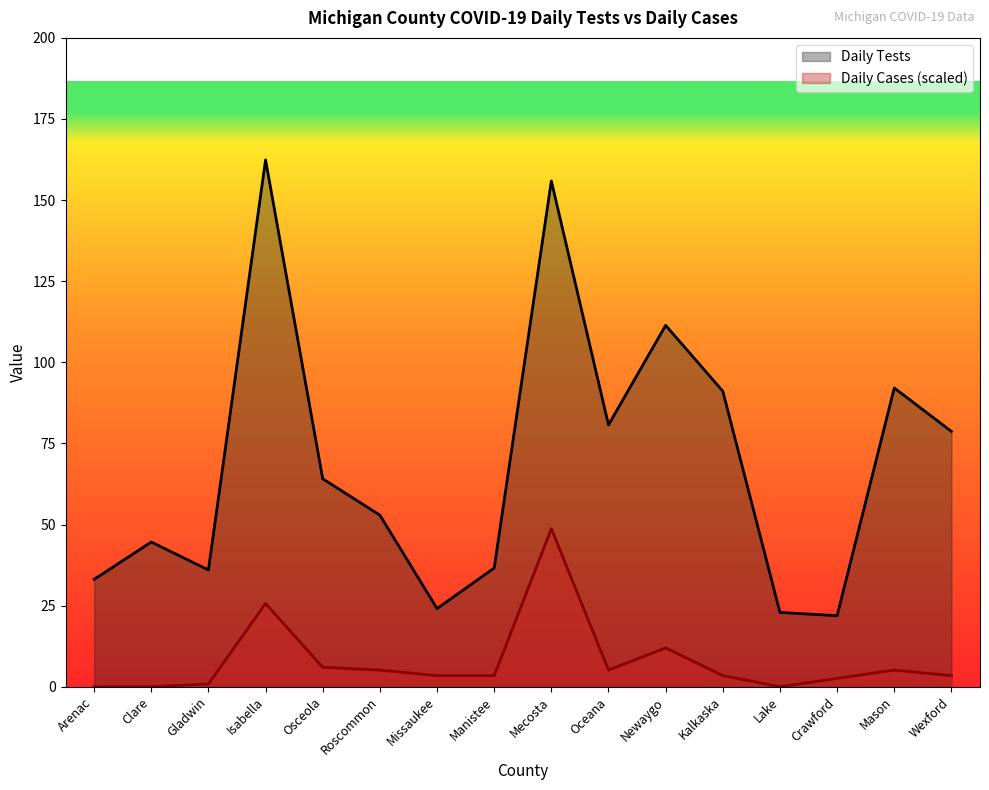

True or false: Daily Cases and Daily Tests intersect in this chart.

False